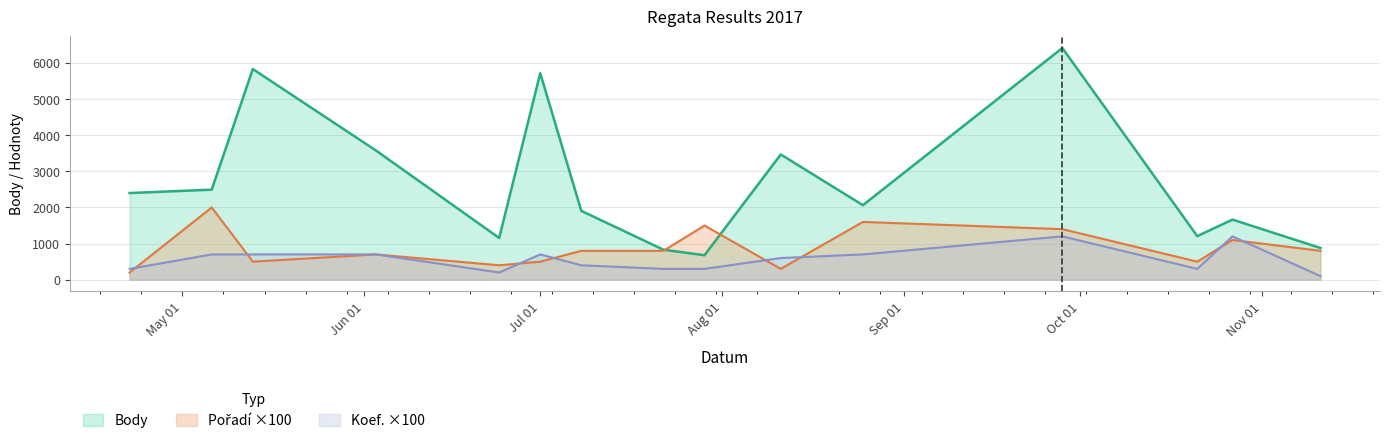

What position from the right is 2017-06-03?

12